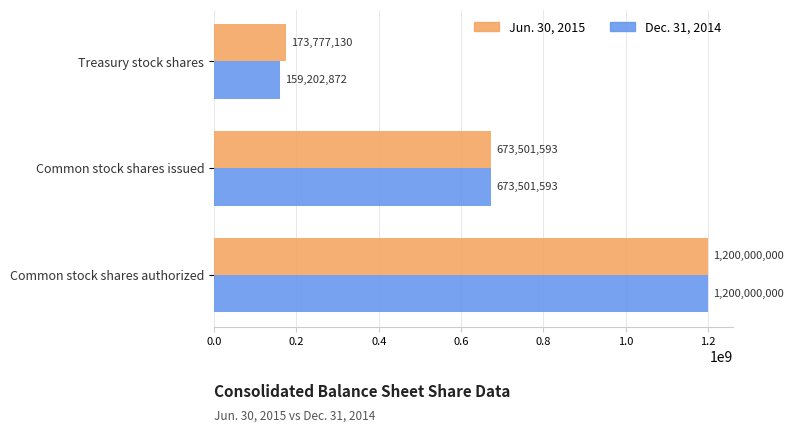

Where is Jun. 30, 2015 nearest to the value 686888565?

Common stock shares issued